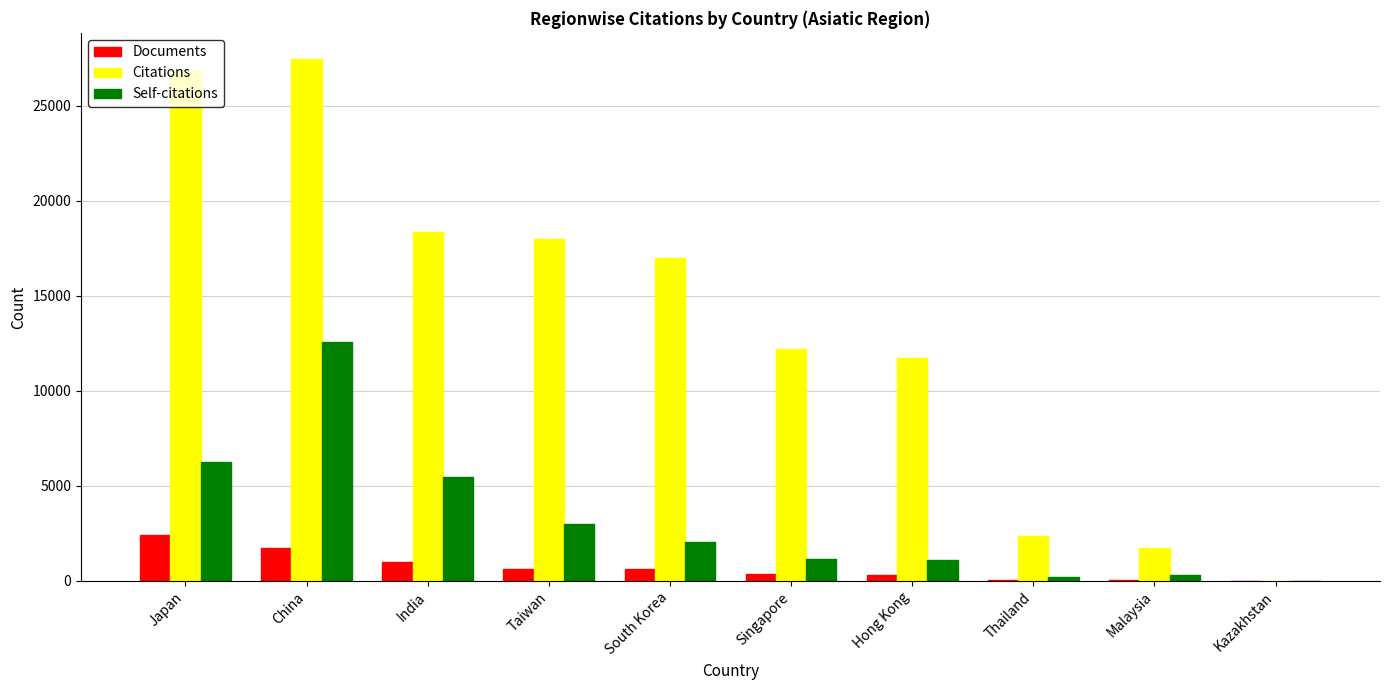

How many distinct data groups are displayed?

3